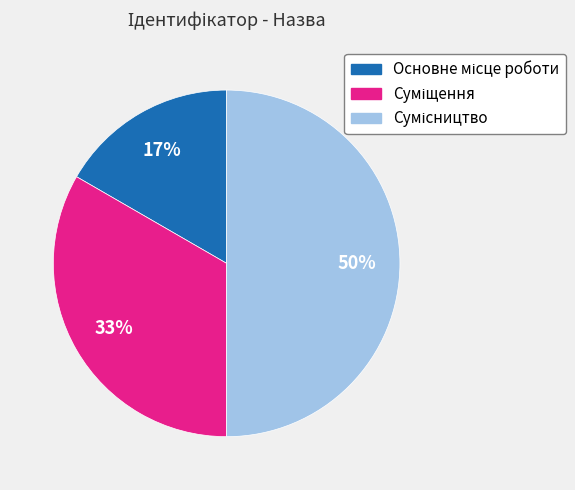

To the nearest percent, what is the average slice percentage?

33%